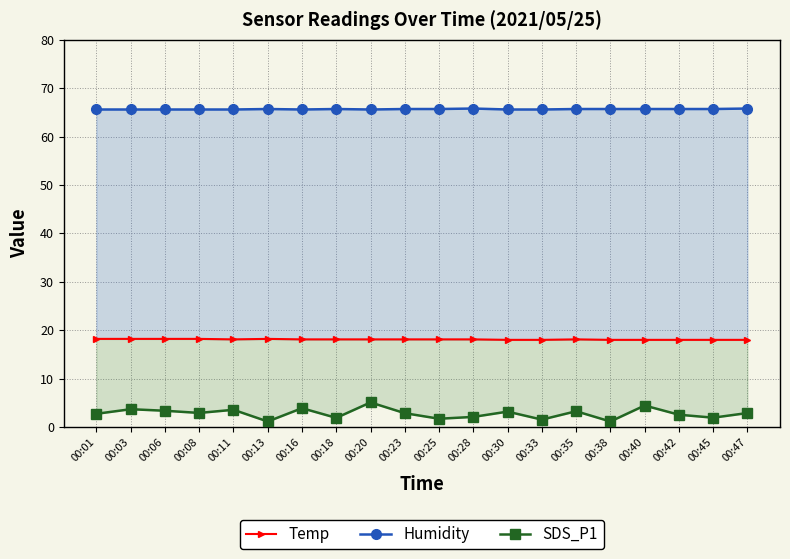

Which category has the lowest value in the Humidity series?

00:01